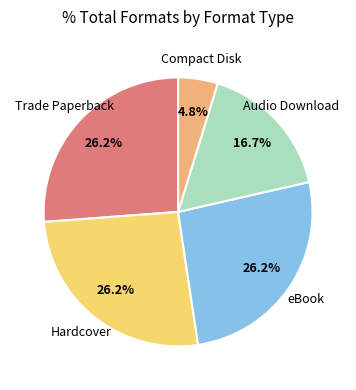

Rank the categories by value from lowest to highest.

Compact Disk, Audio Download, Trade Paperback, Hardcover, eBook